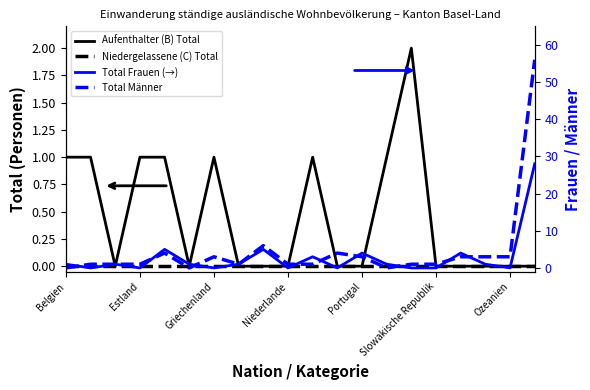

The value of Total Männer at 19 is 35. True or false?

False